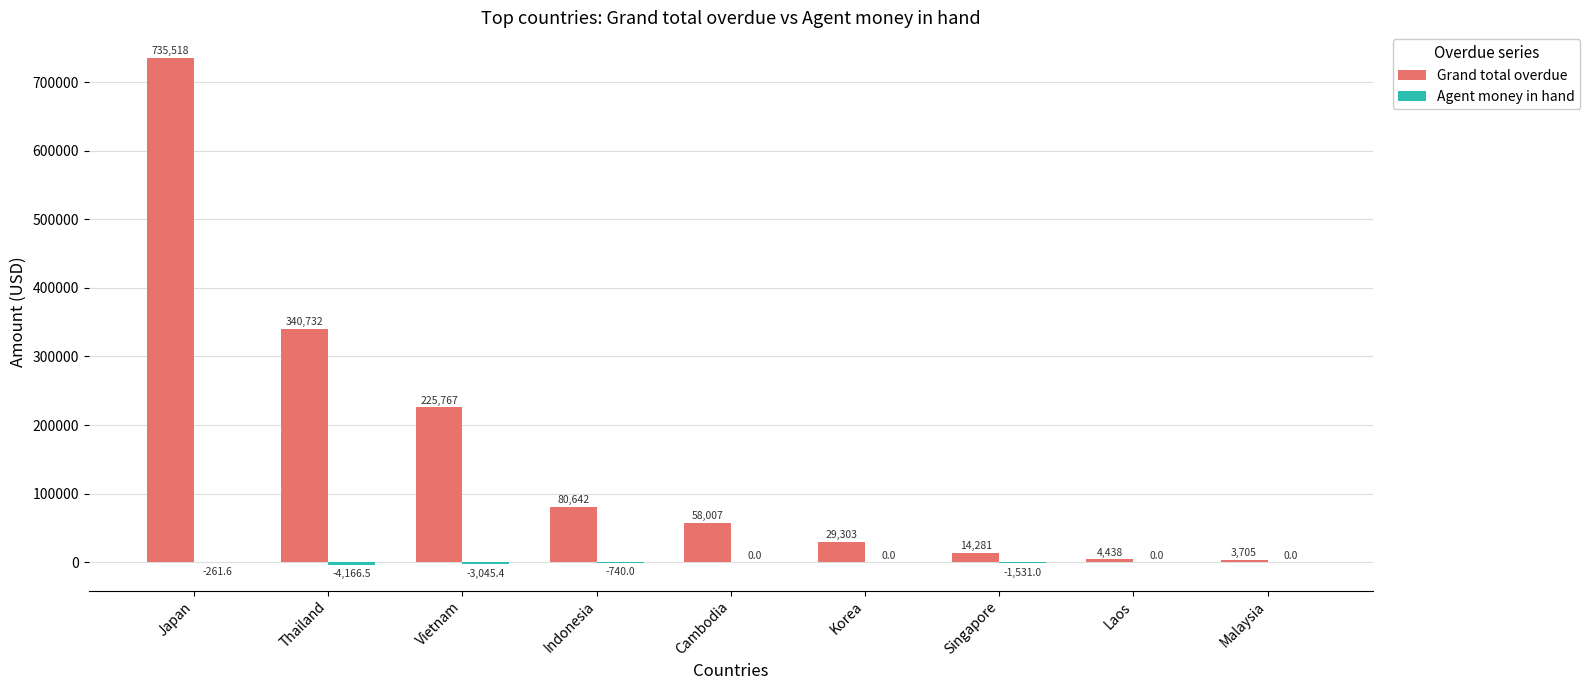

What is the approximate value of Grand total overdue at Cambodia?

58006.8